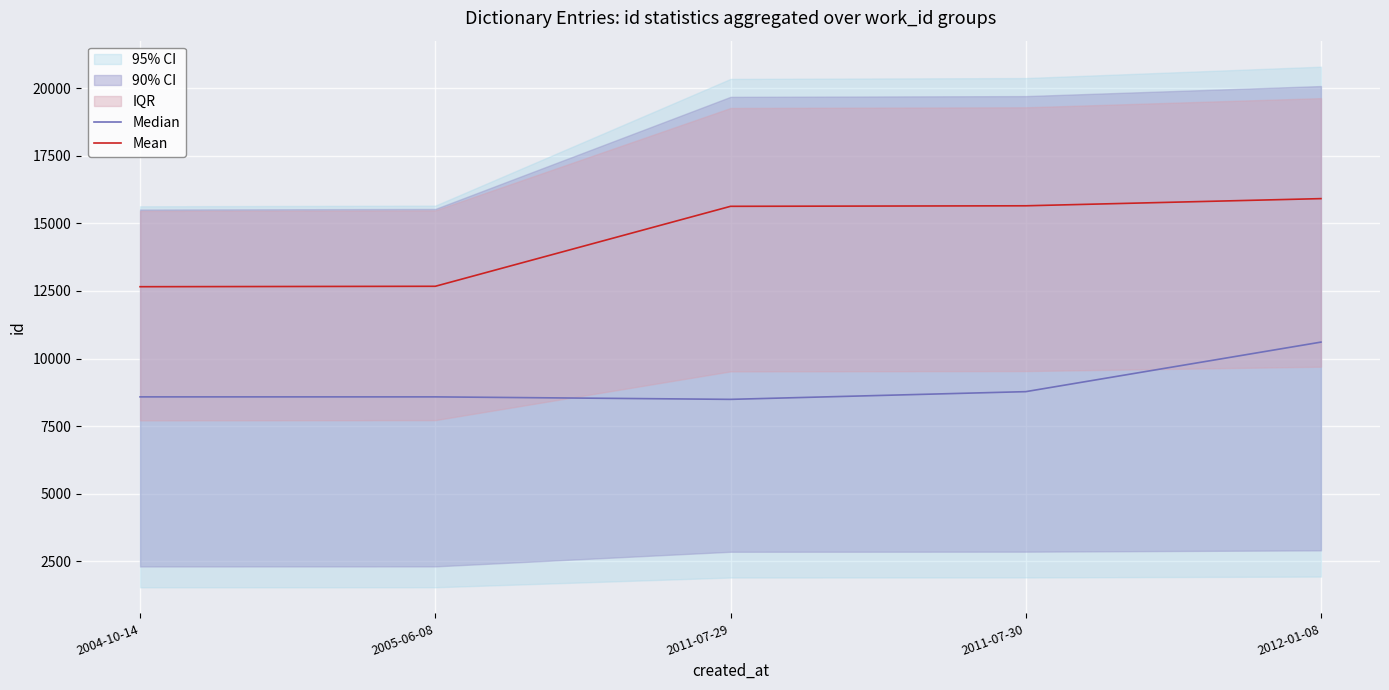

True or false: Mean and Median cross at least once.

False